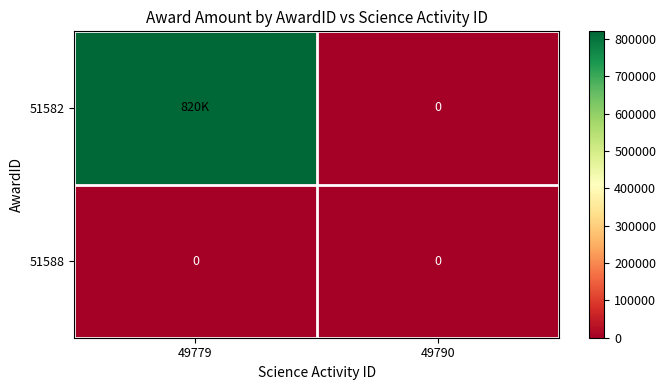

The 51588 series shows 0 at 49779. True or false?

True